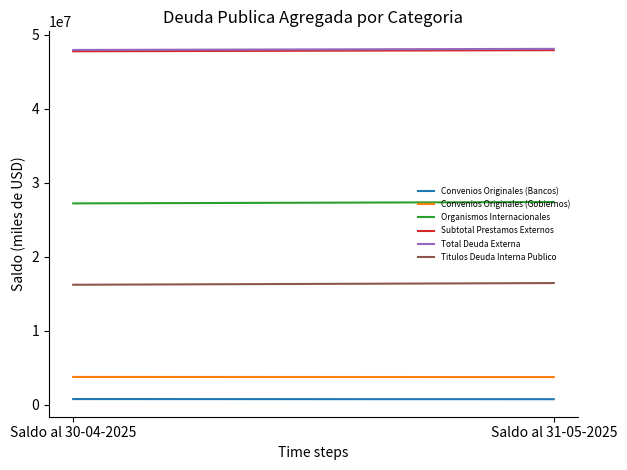

What is the average value of the Titulos Deuda Interna Publico series?

16337498.1